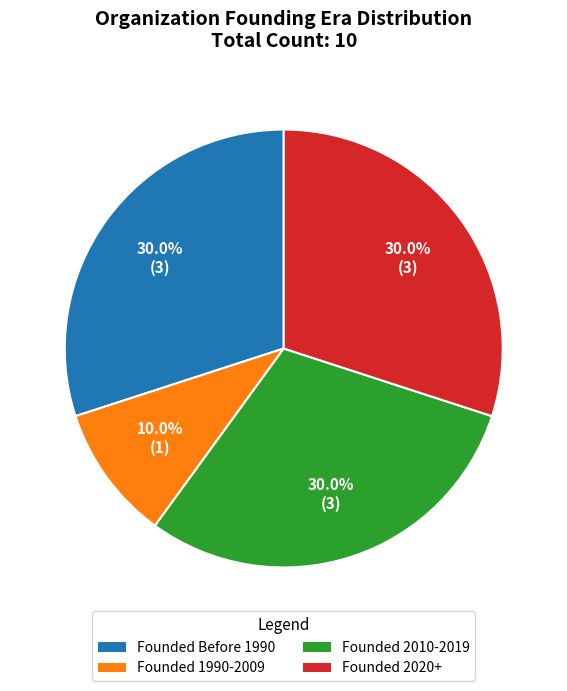

Does any single category account for the majority?

No